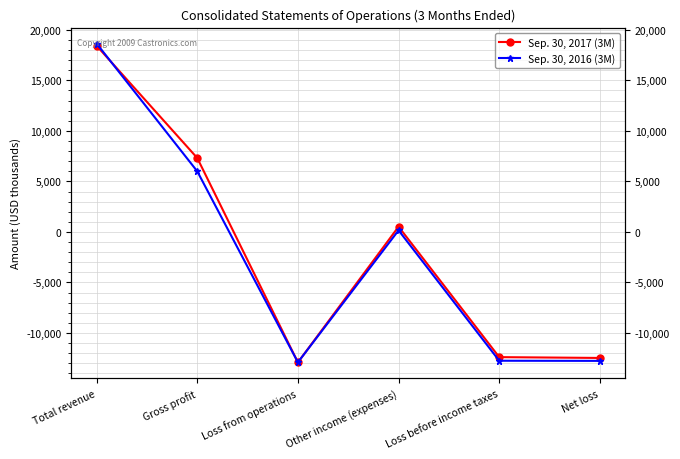

Between Total revenue and Loss from operations, which is larger?

Total revenue